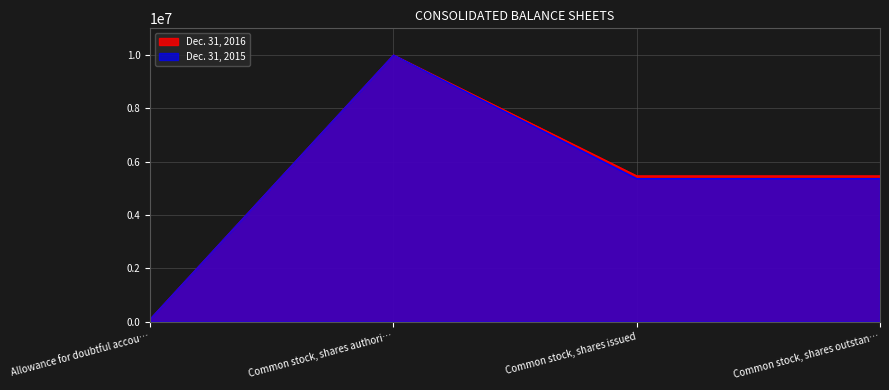

How many values in the Dec. 31, 2015 series are below 5364000?

1